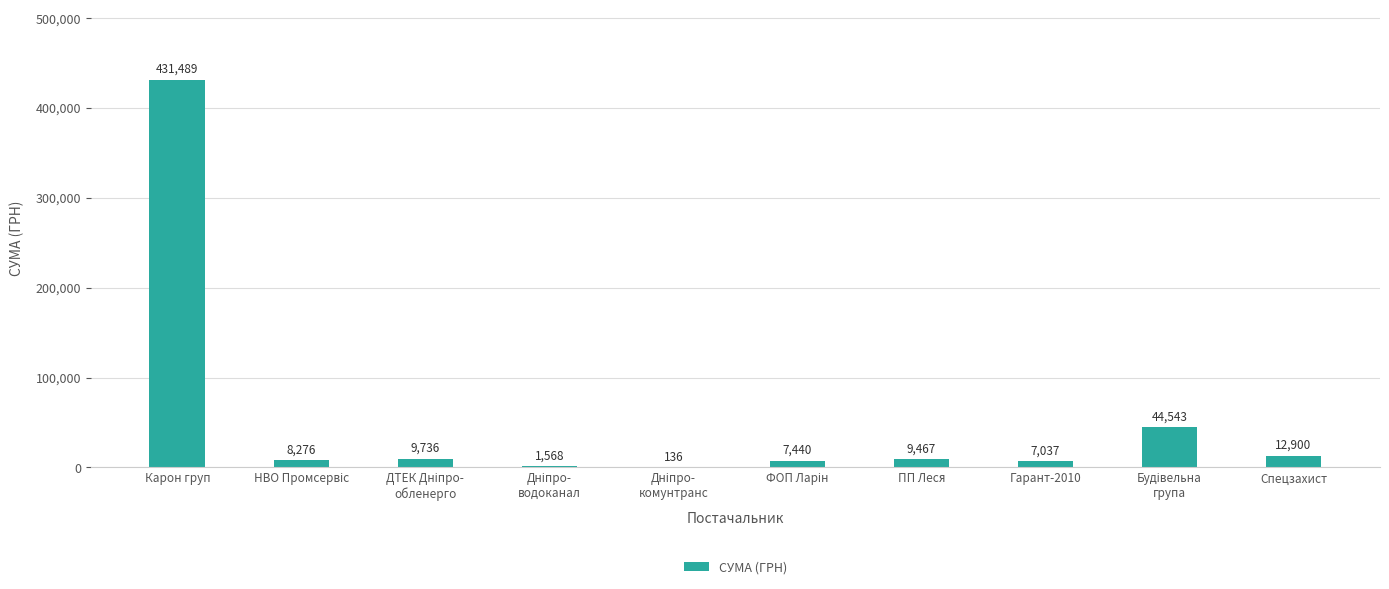

At which label does the data first exceed 9466?

Карон груп